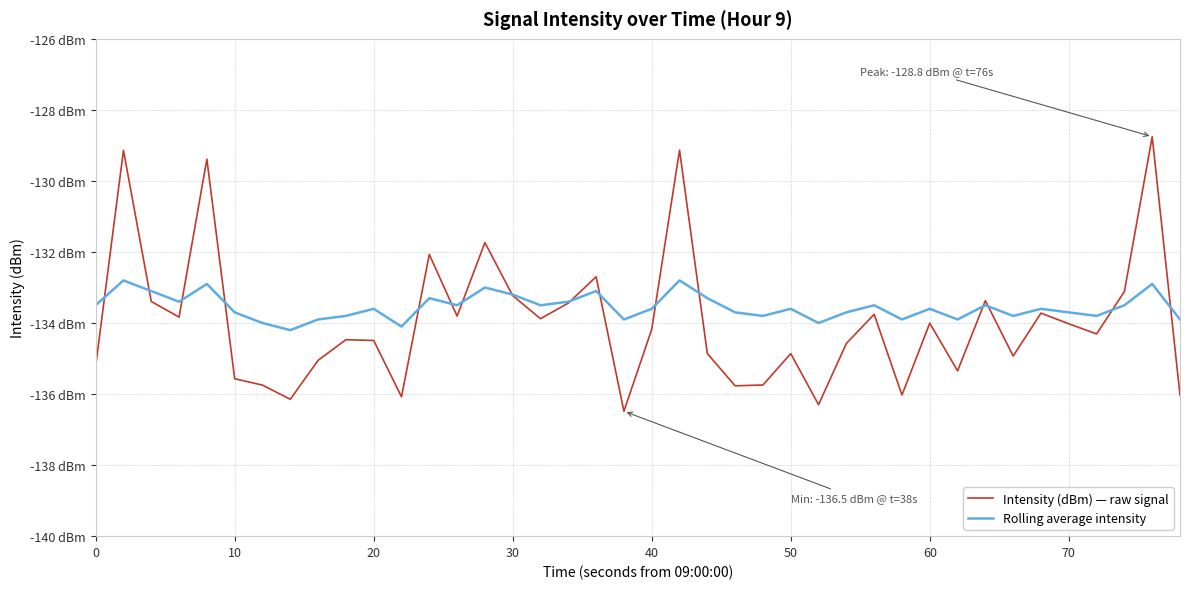

Does the chart have visible grid lines?

Yes